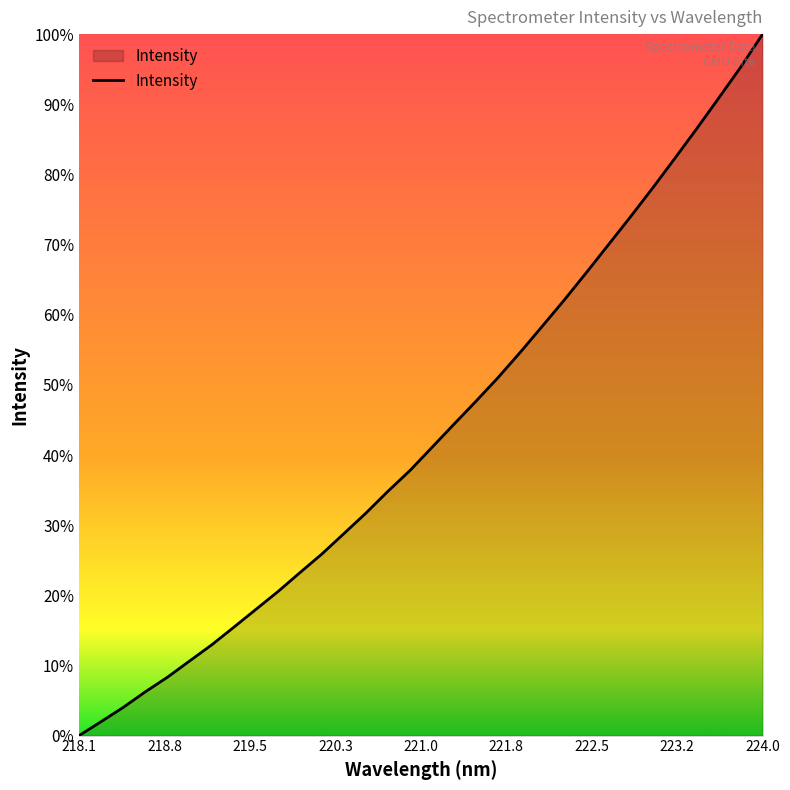

Does the chart have visible grid lines?

No